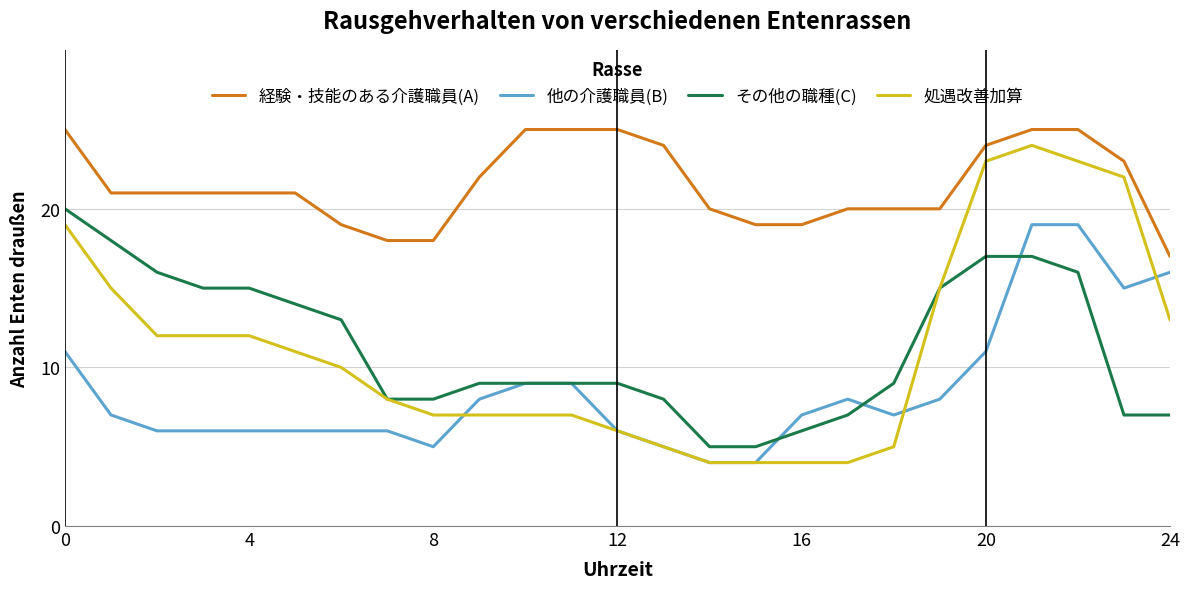

True or false: 経験・技能のある介護職員(A) and その他の職種(C) cross at least once.

False